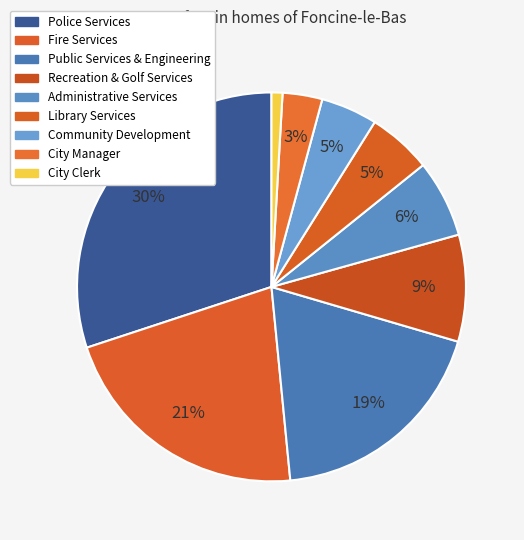

Count the number of slices in the pie.

9